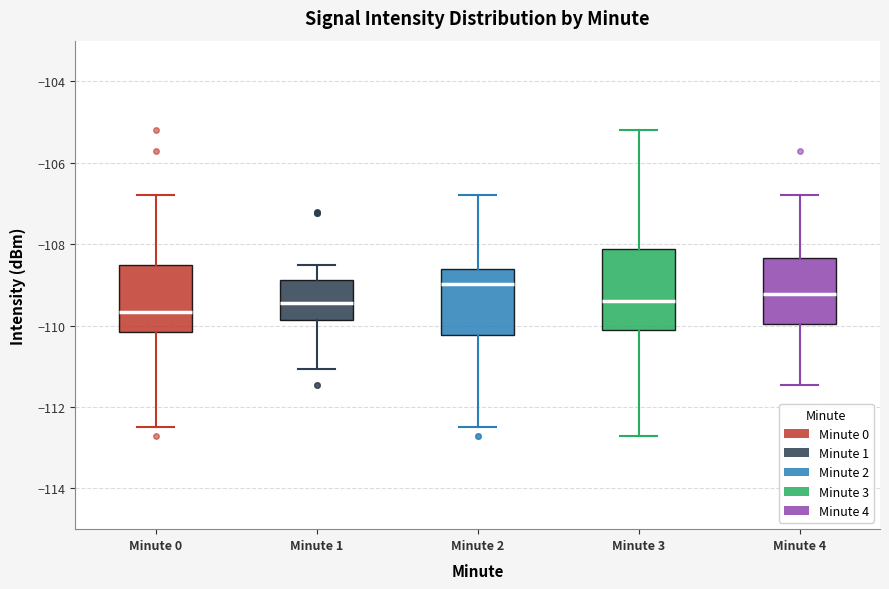

Reading left to right, transcribe this box plot: for each box, give where its median line is, the range the box spans, and where its two whiskers end, as read against the y-axis. The values are not printed on the chart, so give them approximately, as read against the axis.

Minute 0: median -109.6, box -110.2 to -108.6, whiskers -112.4 to -106.8
Minute 1: median -109.4, box -109.8 to -108.8, whiskers -111.0 to -108.6
Minute 2: median -109.0, box -110.2 to -108.6, whiskers -112.4 to -106.8
Minute 3: median -109.4, box -110.2 to -108.2, whiskers -112.8 to -105.2
Minute 4: median -109.2, box -110.0 to -108.4, whiskers -111.4 to -106.8